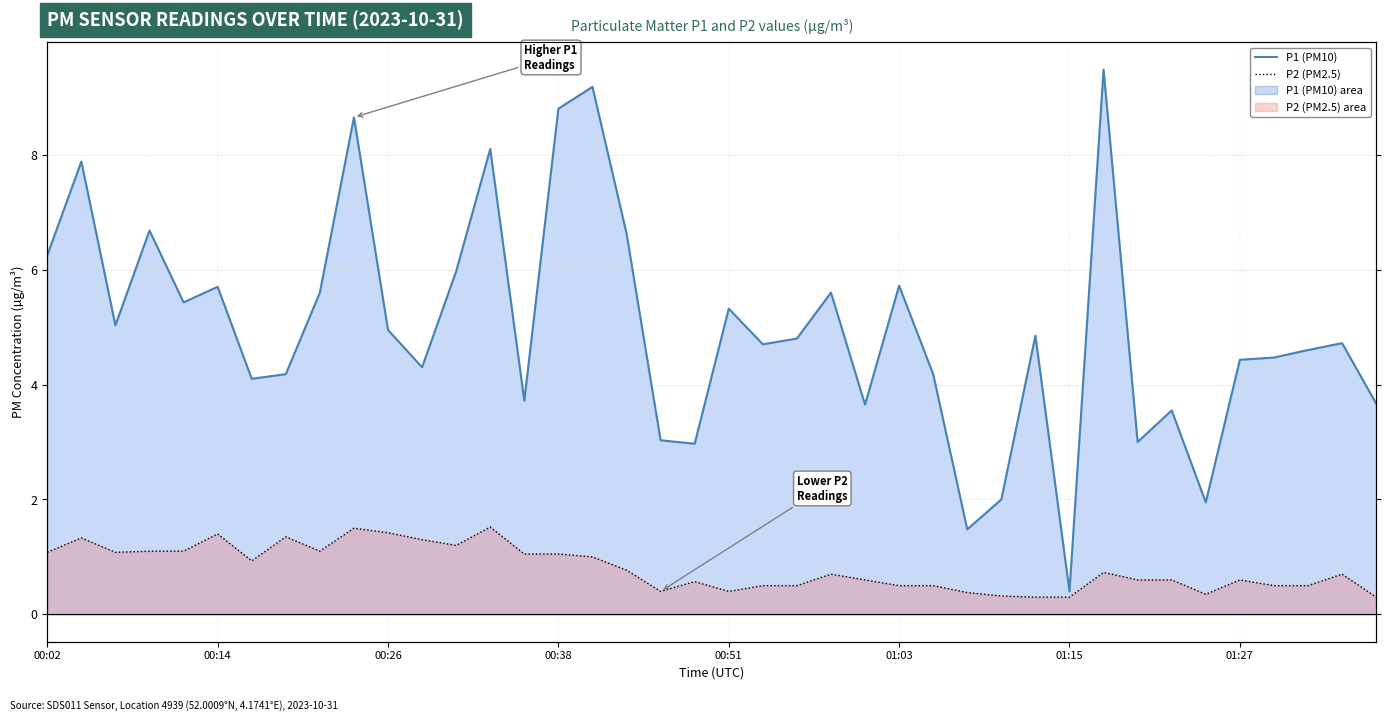

Reading right to left, extract all data points from this chart.

P1 (PM10): 3.7	4.7	4.6	4.5	4.4	1.9	3.5	3.0	9.5	0.4	4.8	2.0	1.5	4.2	5.7	3.6	5.6	4.8	4.7	5.3	3.0	3.0	6.6	9.2	8.8	3.7	8.1	6.0	4.3	5.0	8.7	5.6	4.2	4.1	5.7	5.4	6.7	5.0	7.9	6.2
P2 (PM2.5): 0.3	0.7	0.5	0.5	0.6	0.3	0.6	0.6	0.7	0.3	0.3	0.3	0.4	0.5	0.5	0.6	0.7	0.5	0.5	0.4	0.6	0.4	0.8	1.0	1.1	1.1	1.5	1.2	1.3	1.4	1.5	1.1	1.4	0.9	1.4	1.1	1.1	1.1	1.3	1.1